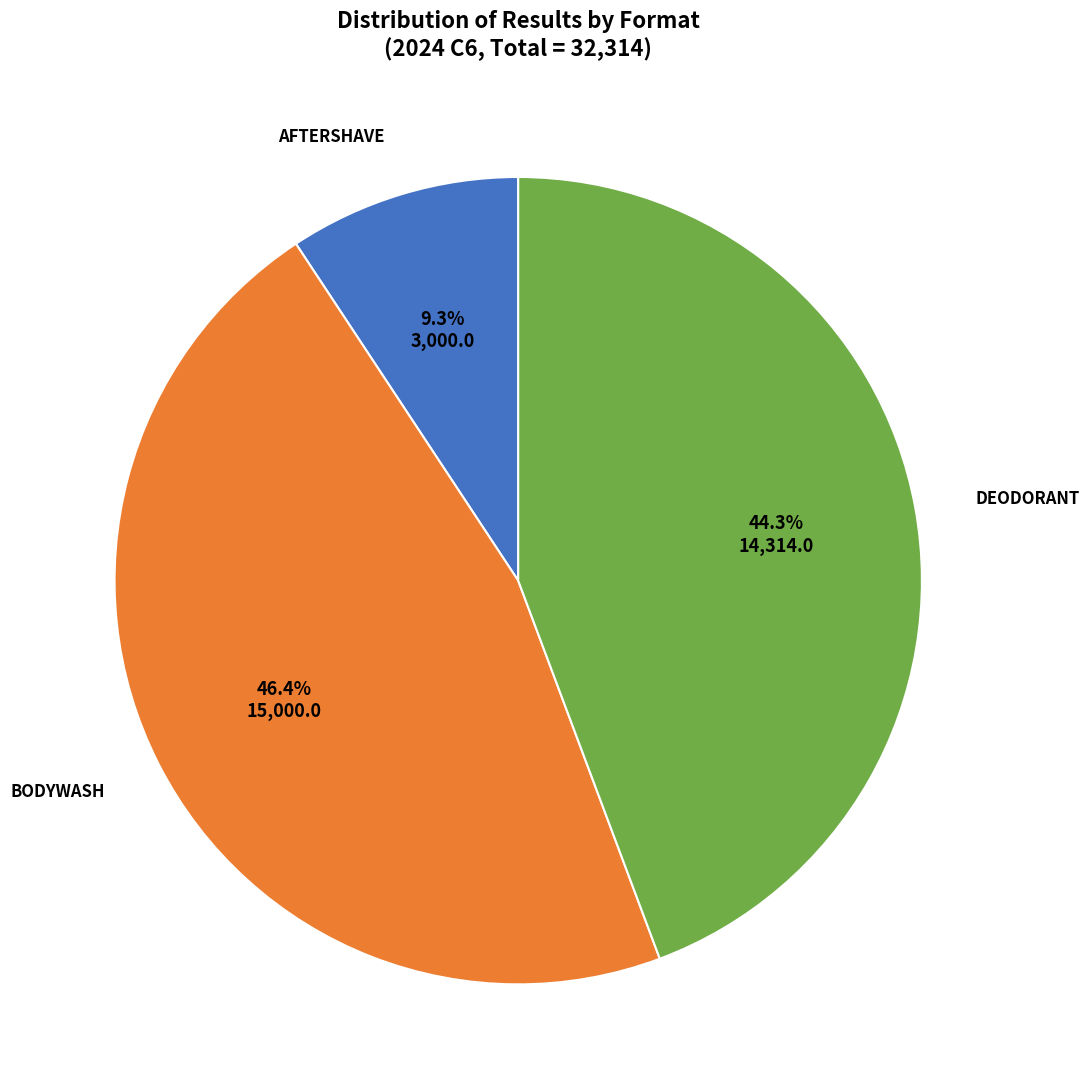

Which category has the smallest portion of the pie?

AFTERSHAVE